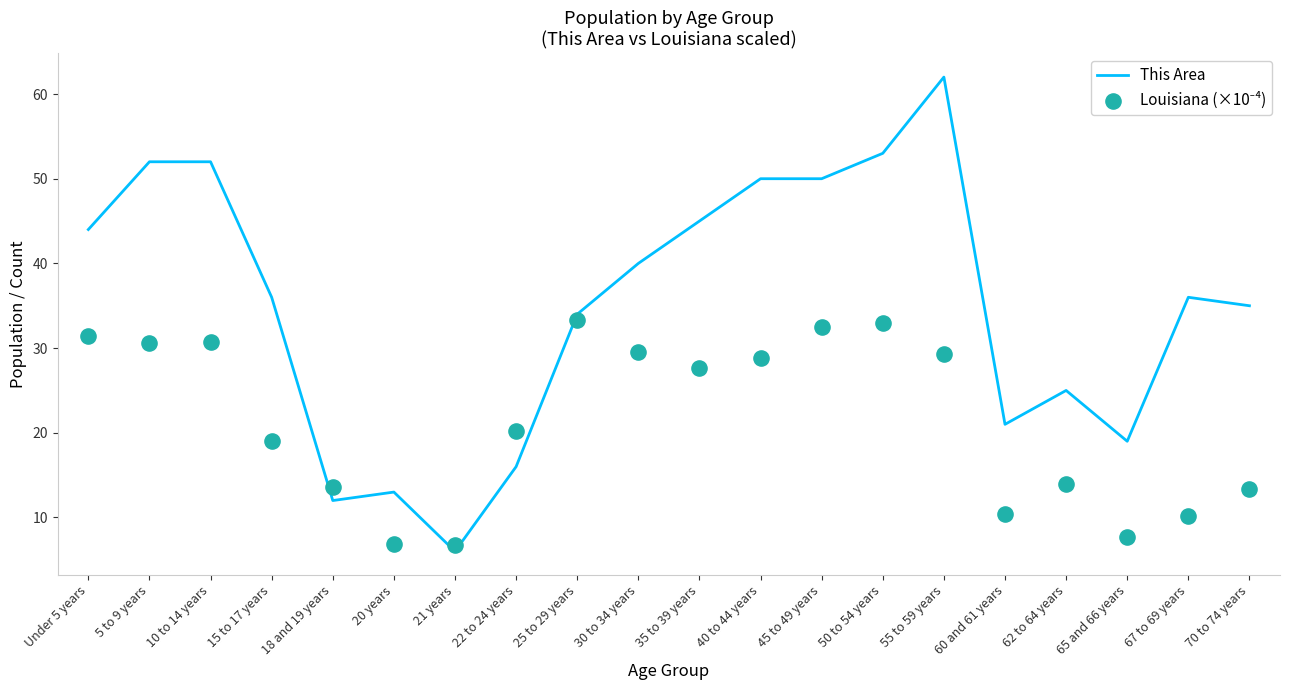

Which series contains the highest Y value?

This Area